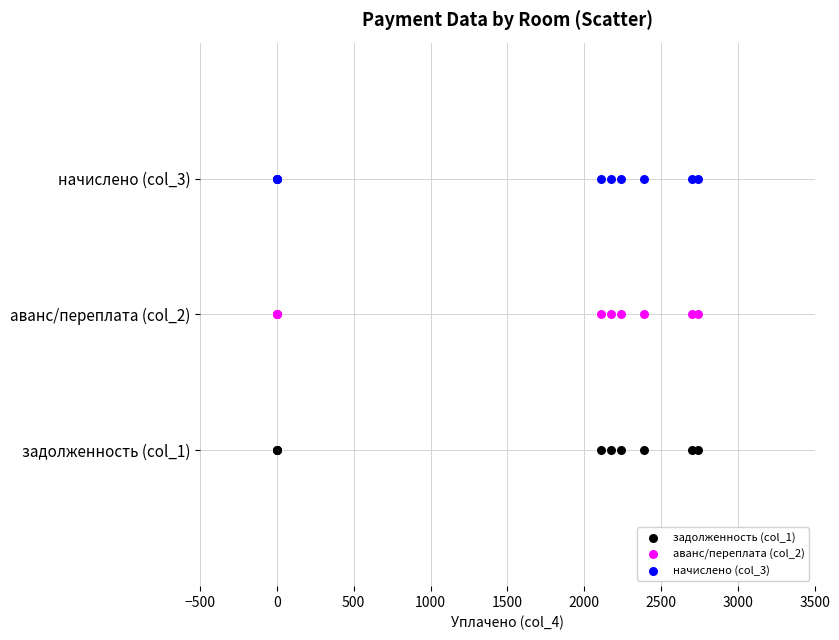

What are all the series names shown in the legend?

задолженность (col_1), аванс/переплата (col_2), начислено (col_3)